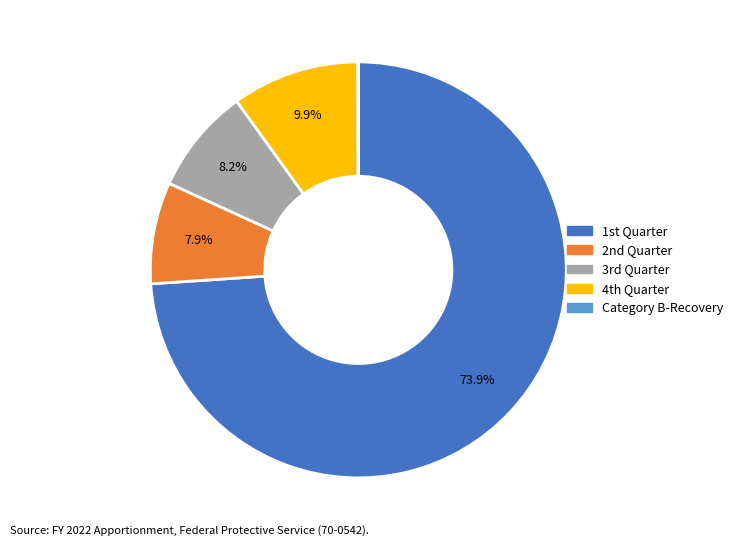

Is there any slice that represents more than half of the pie?

Yes